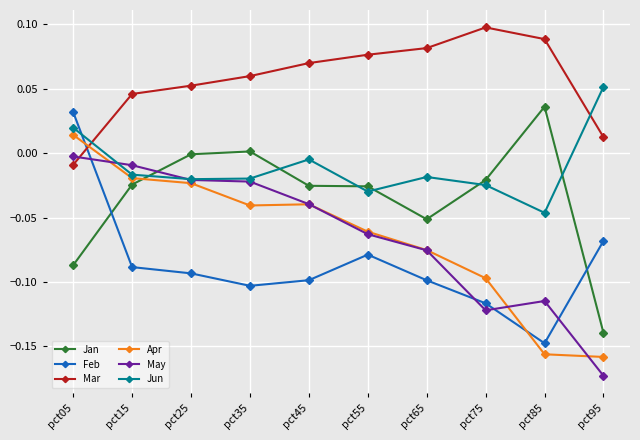

What are all the series names shown in the legend?

Jan, Feb, Mar, Apr, May, Jun